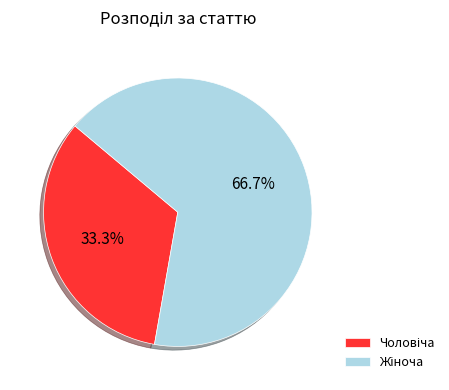

Does any single category account for the majority?

Yes